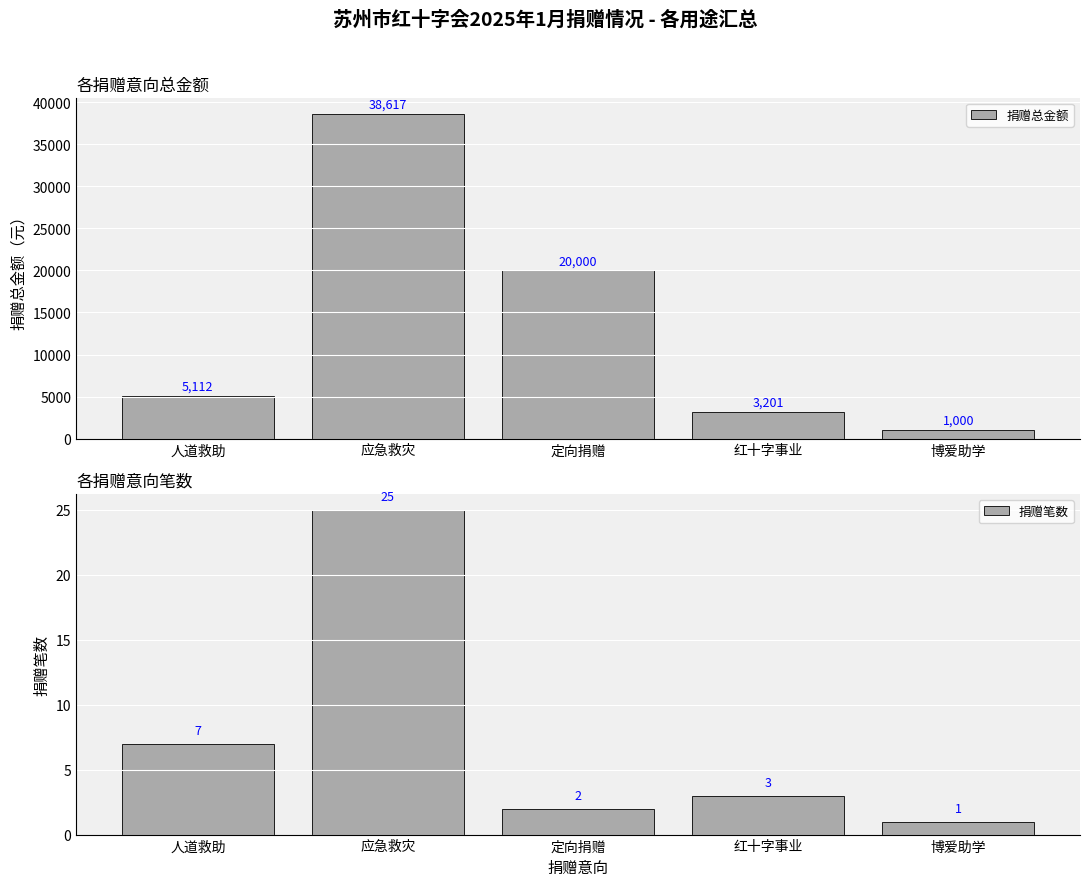

How many values in the 捐赠笔数 series exceed 3?

2